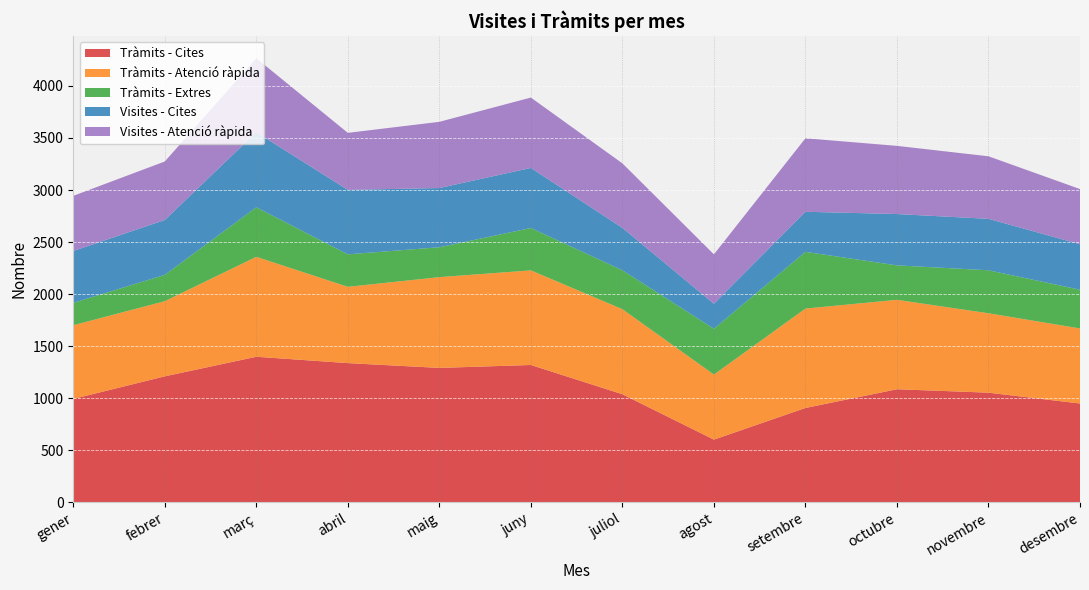

Reading left to right, list all the values displayed in this chart.

Tràmits - Cites: gener=993	febrer=1210	març=1398	abril=1337	maig=1291	juny=1319	juliol=1038	agost=602	setembre=906	octubre=1086	novembre=1053	desembre=949
Tràmits - Atenció ràpida: gener=708	febrer=722	març=960	abril=733	maig=872	juny=909	juliol=817	agost=625	setembre=955	octubre=859	novembre=763	desembre=721
Tràmits - Extres: gener=215	febrer=253	març=476	abril=312	maig=287	juny=407	juliol=374	agost=440	setembre=545	octubre=331	novembre=413	desembre=372
Visites - Cites: gener=498	febrer=527	març=721	abril=619	maig=569	juny=577	juliol=407	agost=240	setembre=385	octubre=493	novembre=494	desembre=437
Visites - Atenció ràpida: gener=530	febrer=562	març=711	abril=548	maig=636	juny=676	juliol=620	agost=475	setembre=706	octubre=655	novembre=601	desembre=530